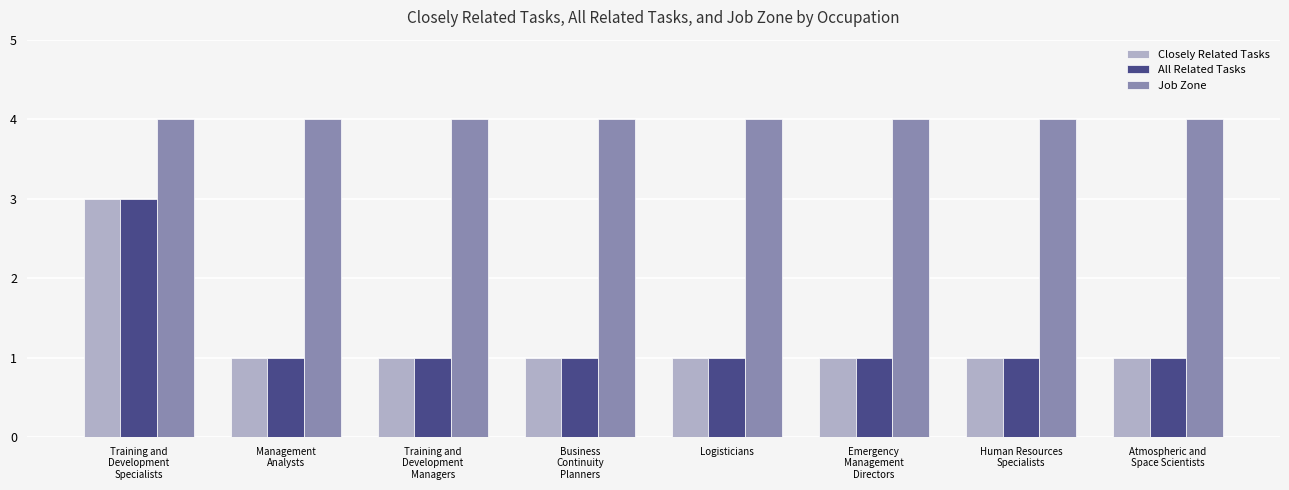

Which series has the largest total across all categories?

Job Zone